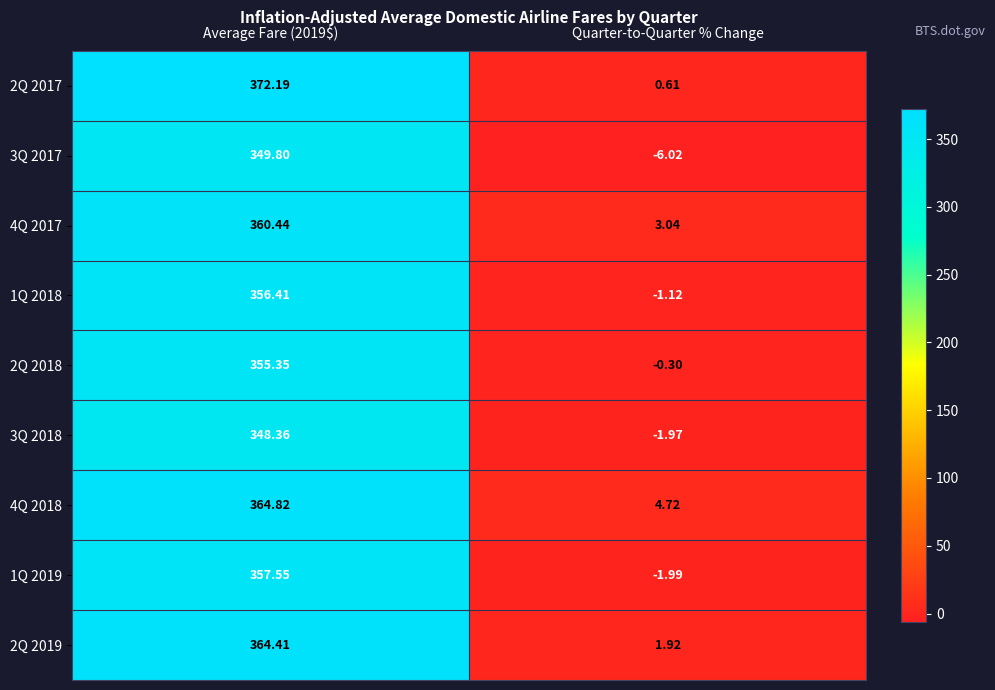

Is the value of 4Q 2017 at Quarter-to-Quarter % Change greater than the value of 3Q 2018 at Quarter-to-Quarter % Change?

Yes